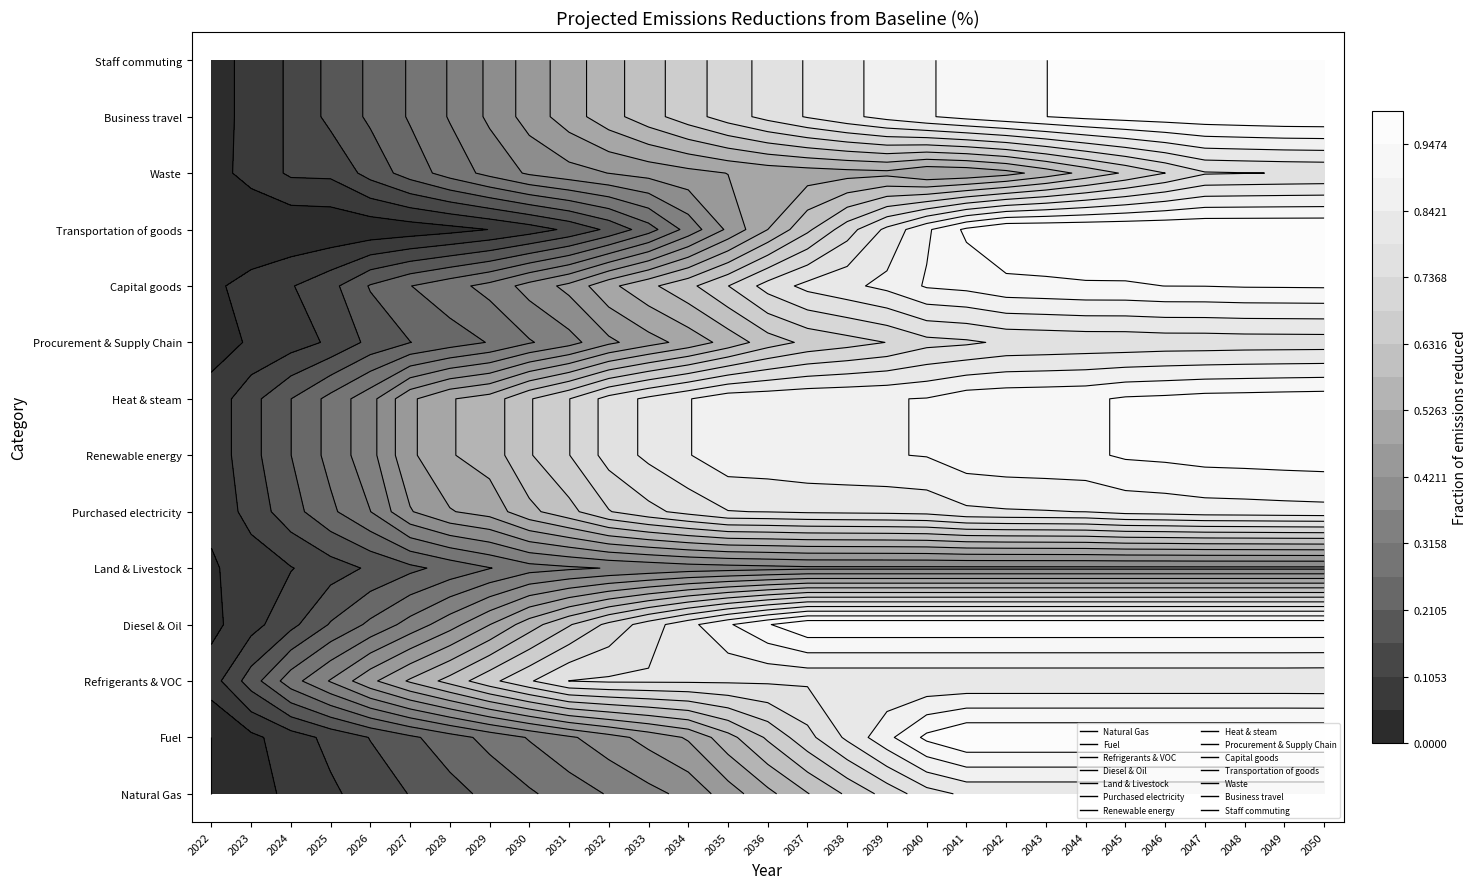

List the series in order of their peak value, highest first.

Fuel, Transportation of goods, Diesel & Oil, Business travel, Staff commuting, Renewable energy, Heat & steam, Capital goods, Purchased electricity, Natural Gas, Refrigerants & VOC, Procurement & Supply Chain, Waste, Land & Livestock